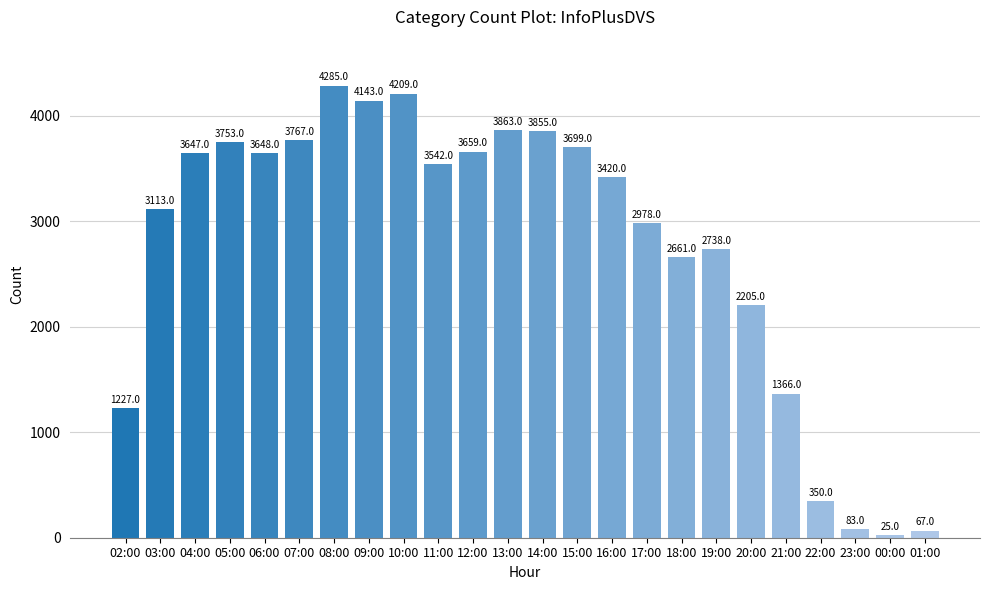

Reading left to right, transcribe all the data shown in this chart.

02:00=1227	03:00=3113	04:00=3647	05:00=3753	06:00=3648	07:00=3767	08:00=4285	09:00=4143	10:00=4209	11:00=3542	12:00=3659	13:00=3863	14:00=3855	15:00=3699	16:00=3420	17:00=2978	18:00=2661	19:00=2738	20:00=2205	21:00=1366	22:00=350	23:00=83	00:00=25	01:00=67